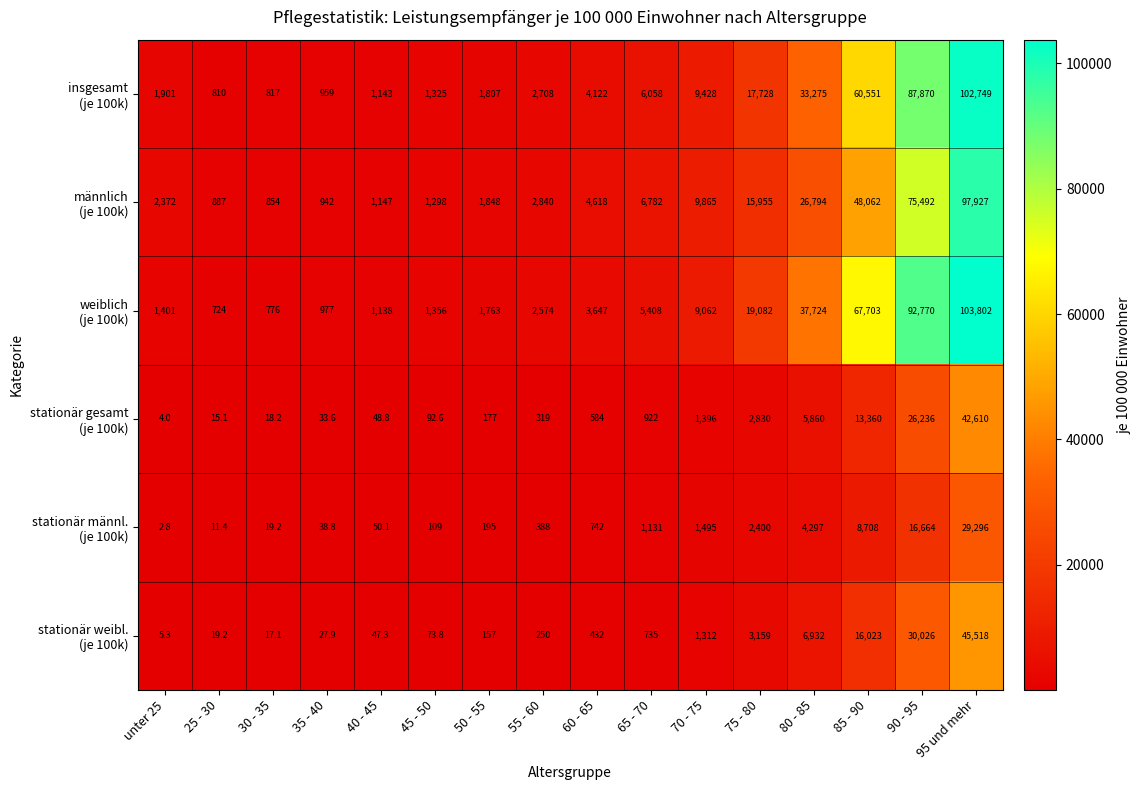

Which category has the highest value across all series?

95 und mehr